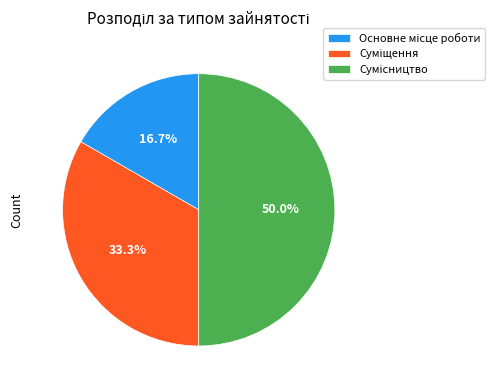

Is the sum of Суміщення and Сумісництво greater than half?

Yes